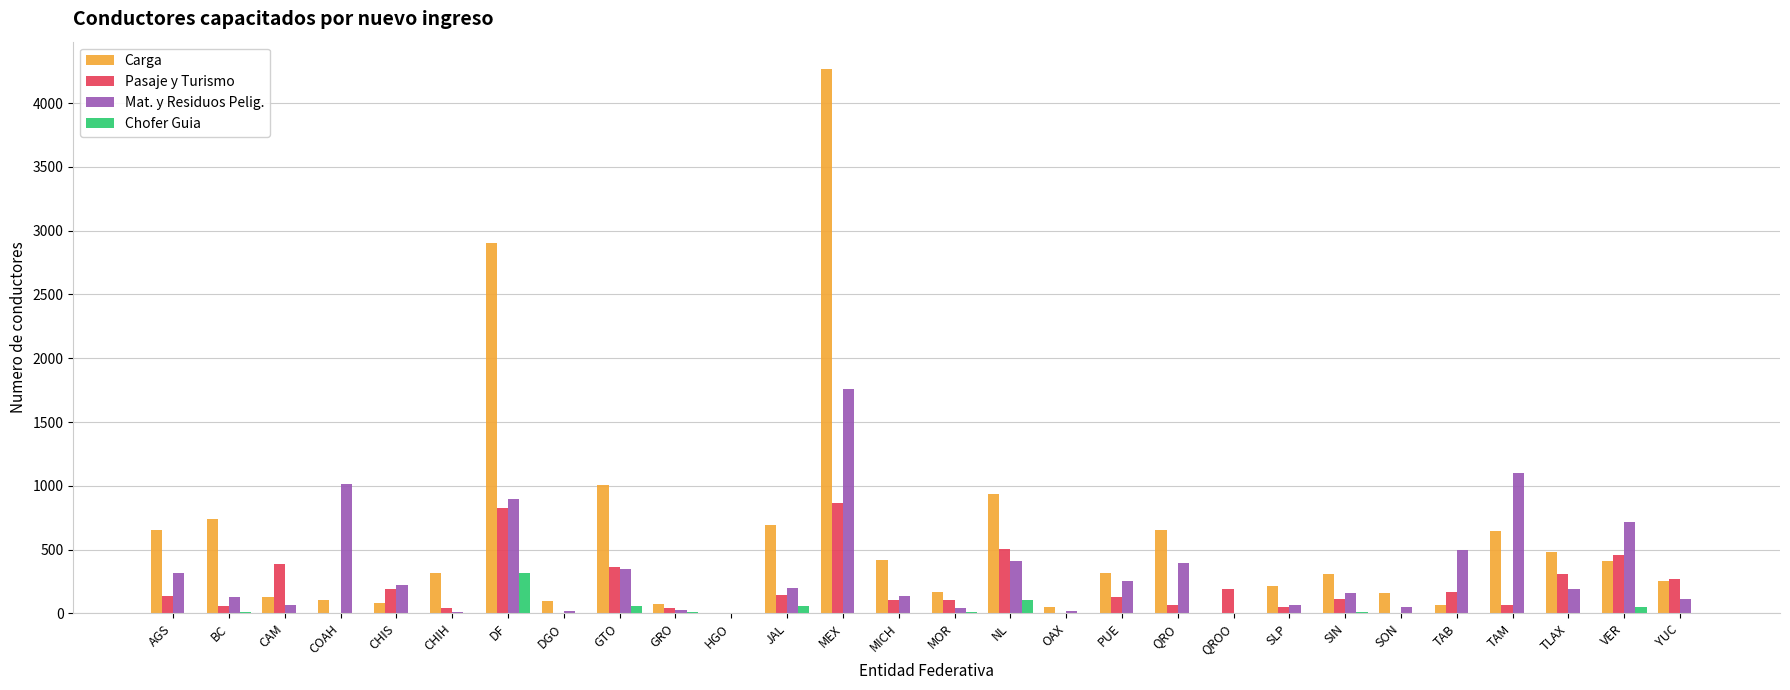

Which series has the largest total across all categories?

Carga